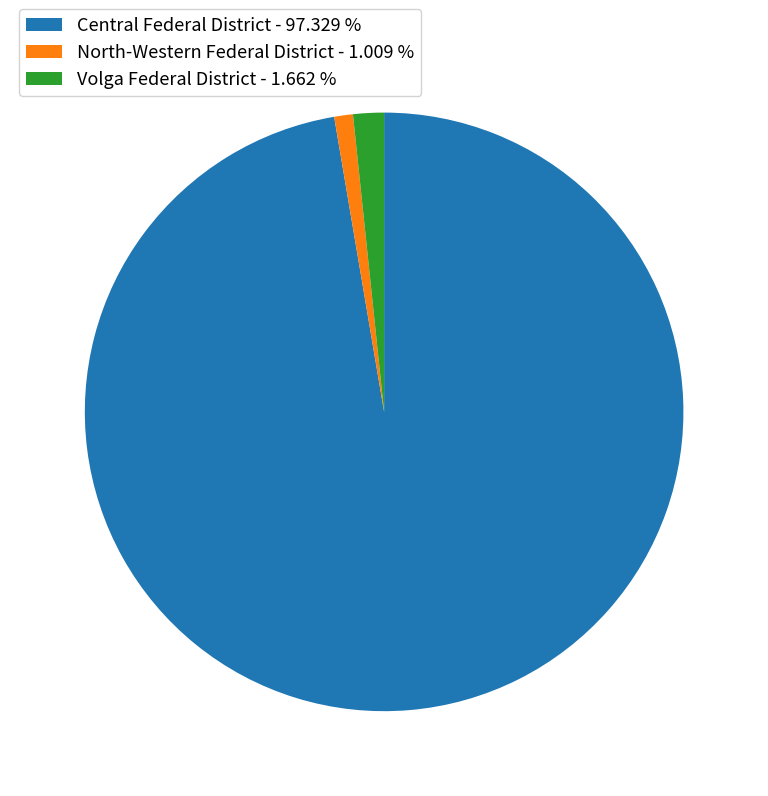

Rank the categories by value from lowest to highest.

North-Western Federal District - 1.009 %, Volga Federal District - 1.662 %, Central Federal District - 97.329 %